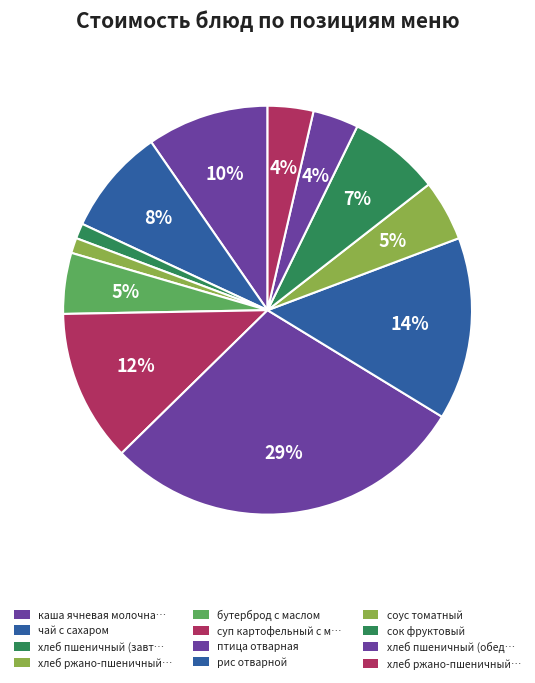

Which category has the biggest portion of the pie?

птица отварная